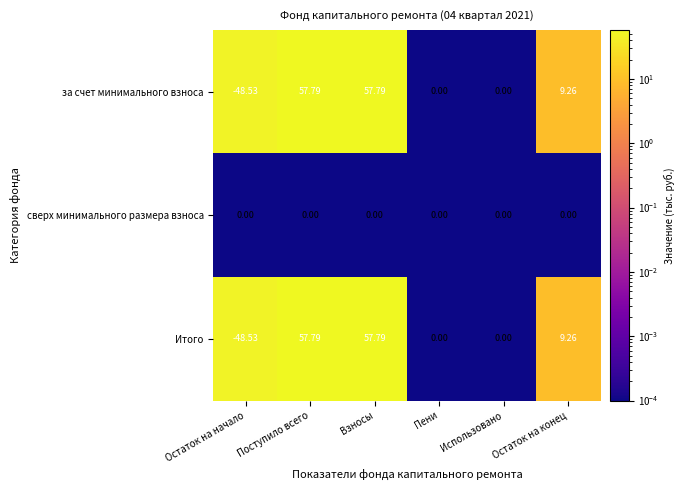

At which label does за счет минимального взноса first exceed 9?

Поступило всего